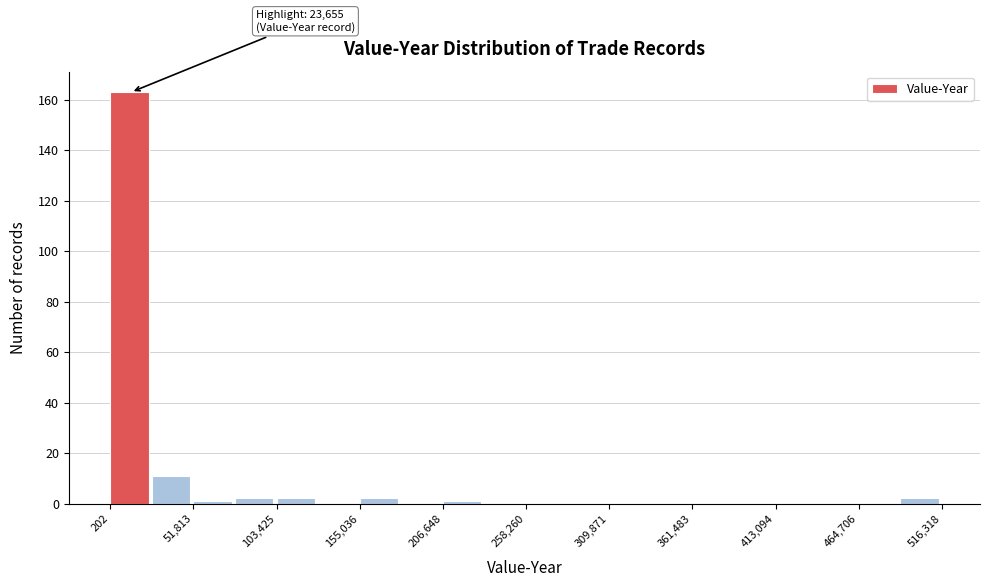

Around what value on the x-axis is the tallest bar? Give the approximate position of its centre, as read against the axis.

10000